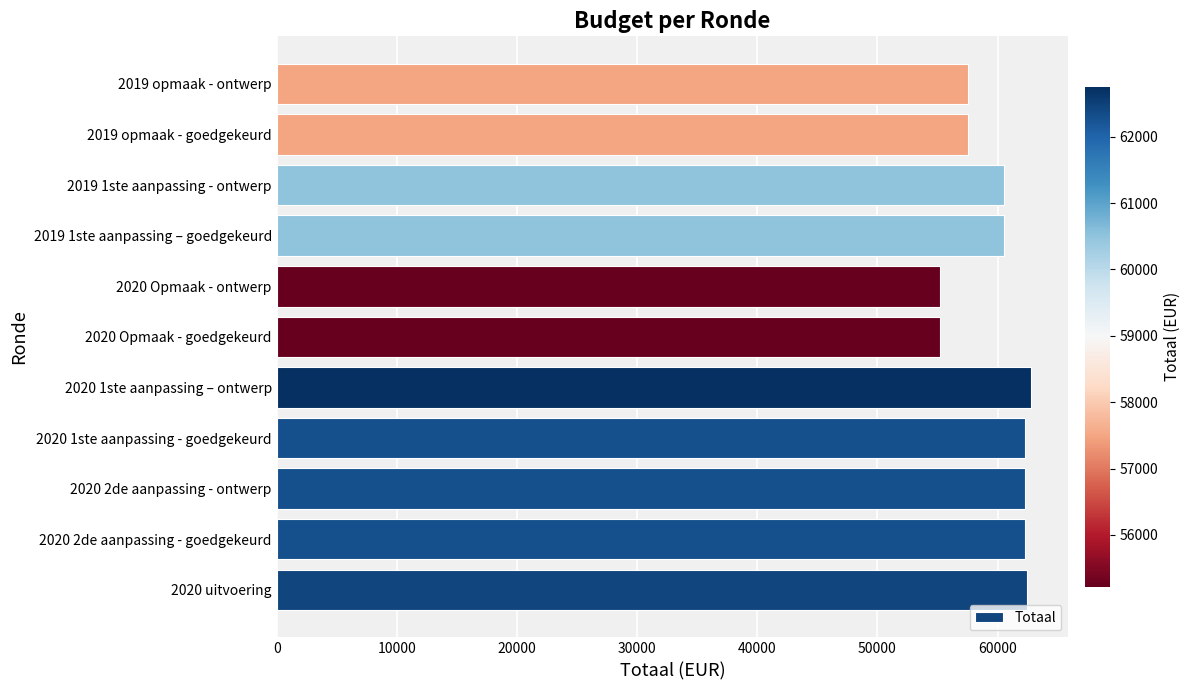

The value at 2020 1ste aanpassing - goedgekeurd is 103154. True or false?

False